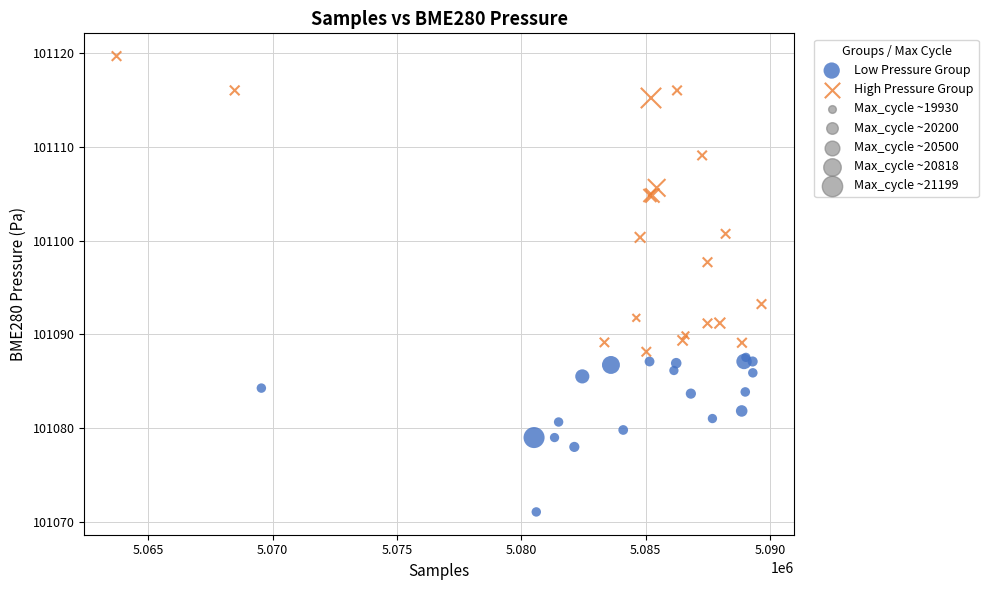

Which series has the widest spread of Y values?

High Pressure Group